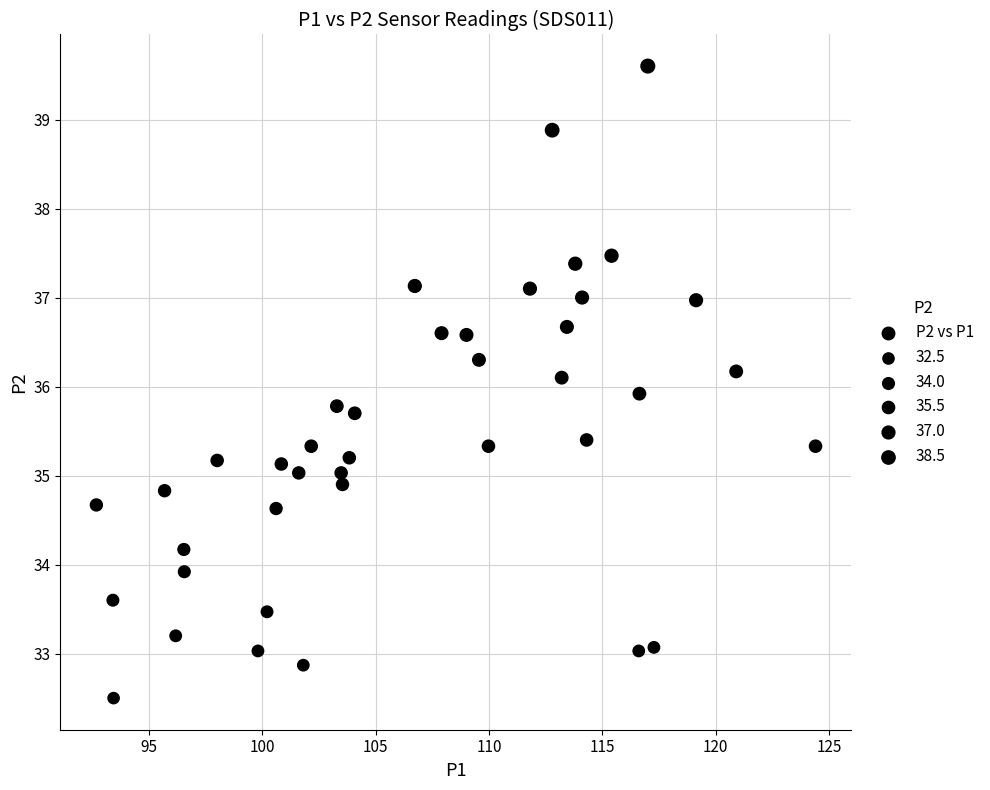

What is the range of X values (max minus min)?

31.7